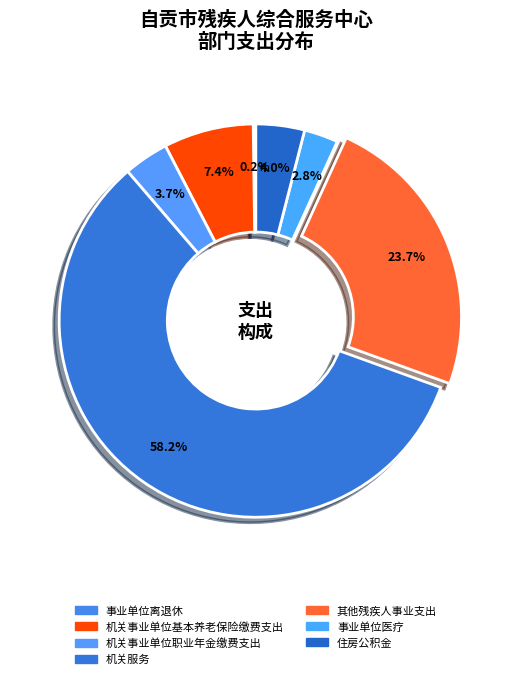

Rank the categories by value from highest to lowest.

机关服务, 其他残疾人事业支出, 机关事业单位基本养老保险缴费支出, 住房公积金, 机关事业单位职业年金缴费支出, 事业单位医疗, 事业单位离退休